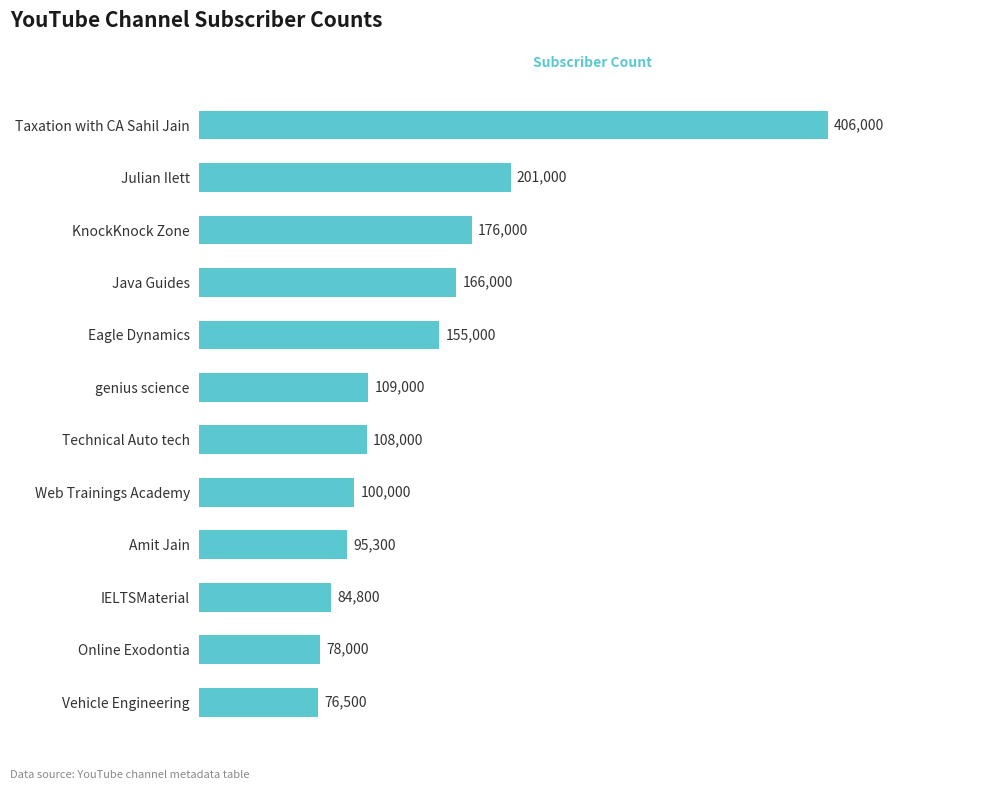

What is the minimum value shown in the chart?

76500